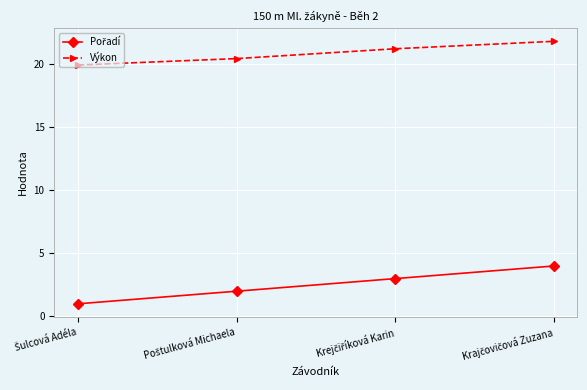

What is the value of the Výkon point at the 2nd from the left?

20.5